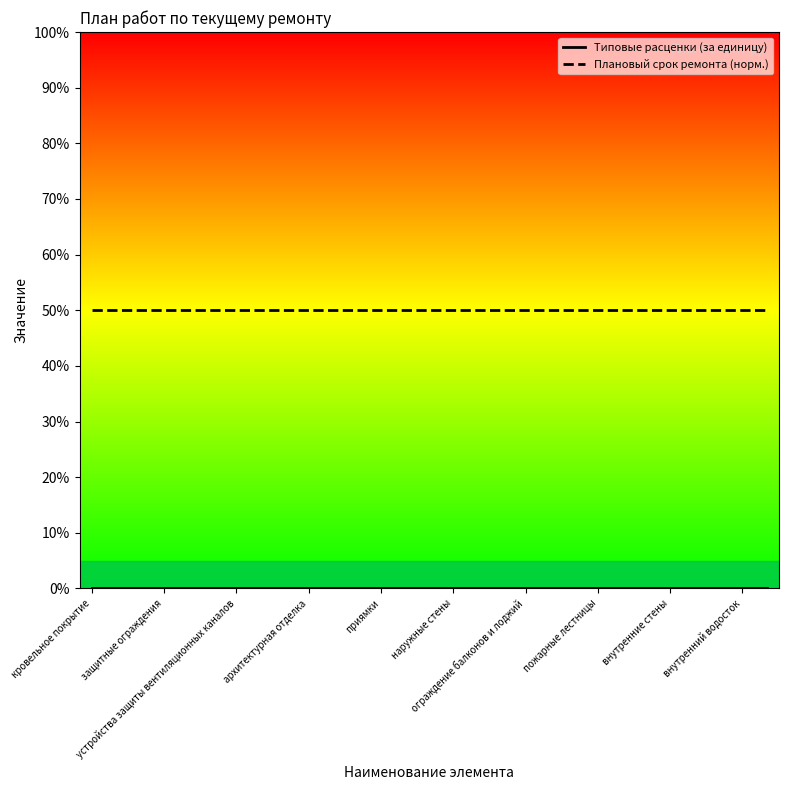

What is the maximum value shown in the chart?

50